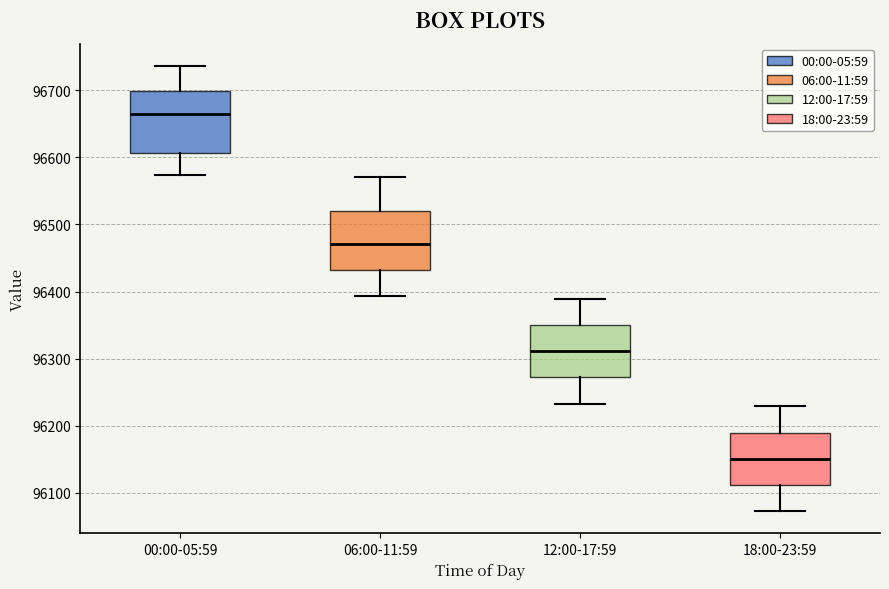

Which box's median line is the highest?

00:00-05:59